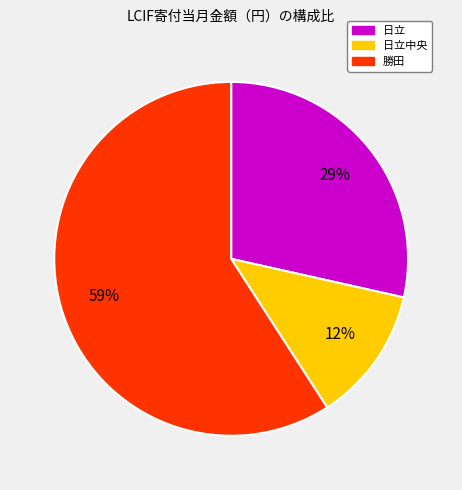

Combined, do 勝田 and 日立 account for over 50%?

Yes